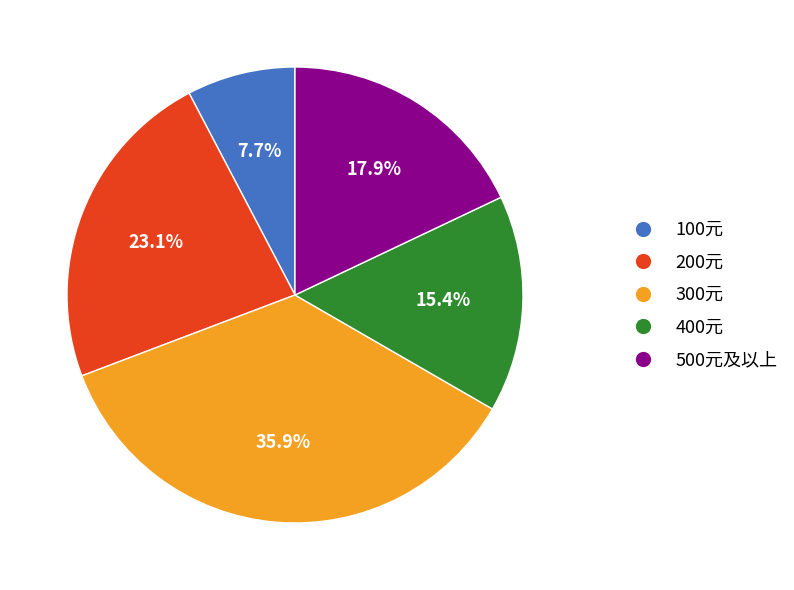

Is there any slice that represents more than half of the pie?

No